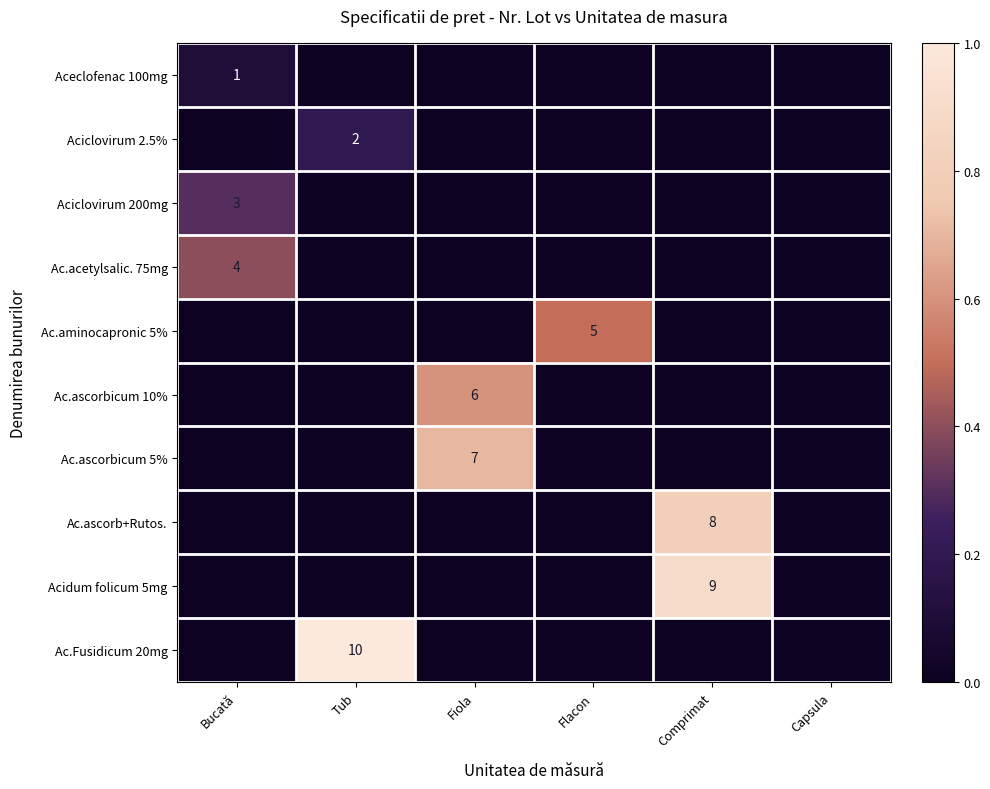

The Aciclovirum 200mg series shows 3 at Bucată. True or false?

True